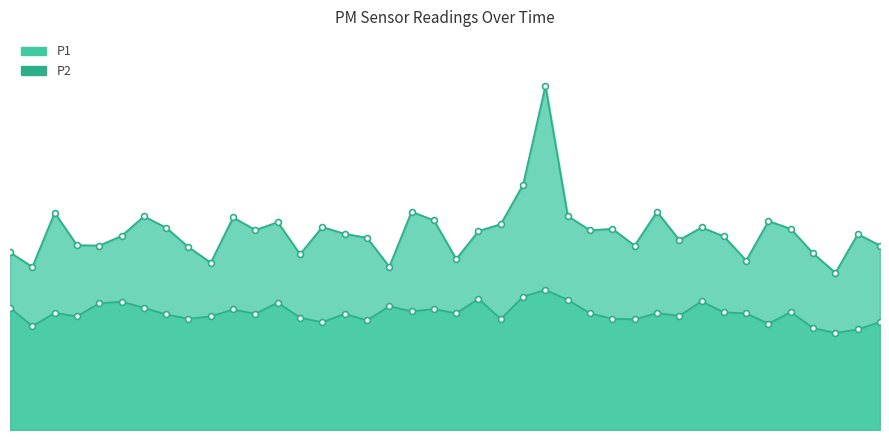

Which series reaches the maximum Y coordinate?

P1